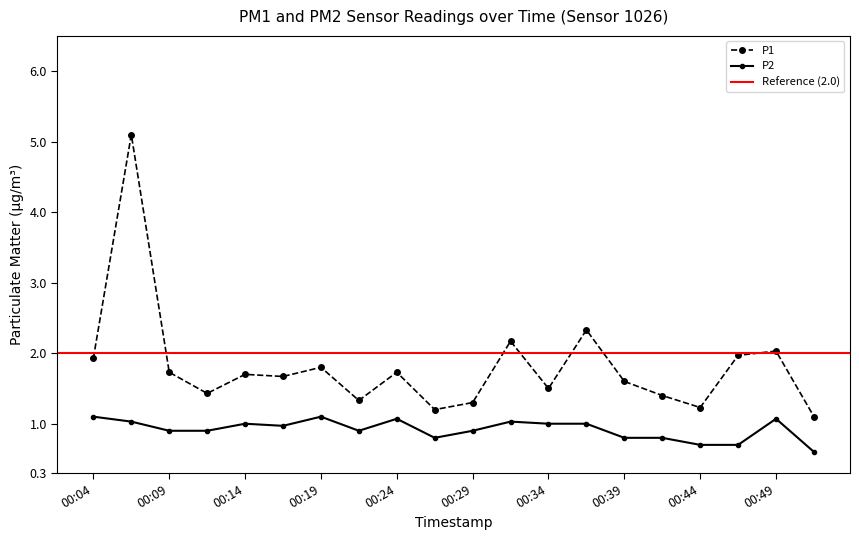

Reading right to left, transcribe all the data shown in this chart.

P1: 1.1	2.0	2.0	1.2	1.4	1.6	2.3	1.5	2.2	1.3	1.2	1.7	1.3	1.8	1.7	1.7	1.4	1.7	5.1	1.9
P2: 0.6	1.1	0.7	0.7	0.8	0.8	1.0	1.0	1.0	0.9	0.8	1.1	0.9	1.1	1.0	1.0	0.9	0.9	1.0	1.1